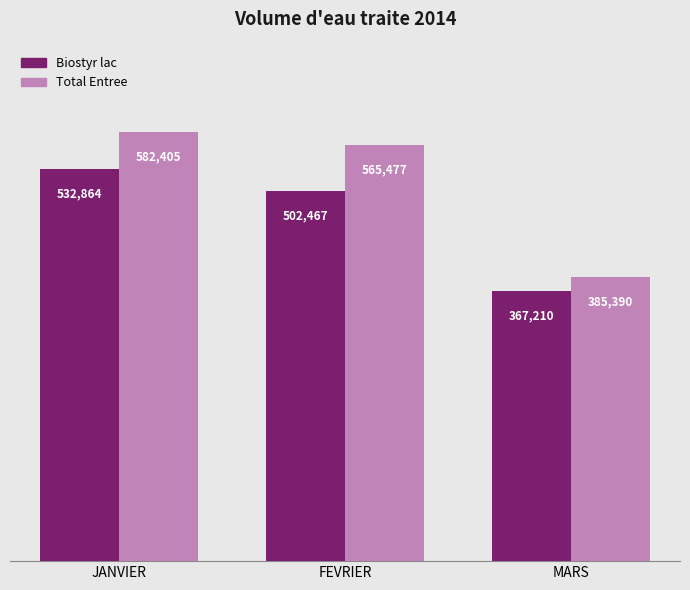

Between JANVIER and MARS, which series saw the biggest shift?

Total Entree